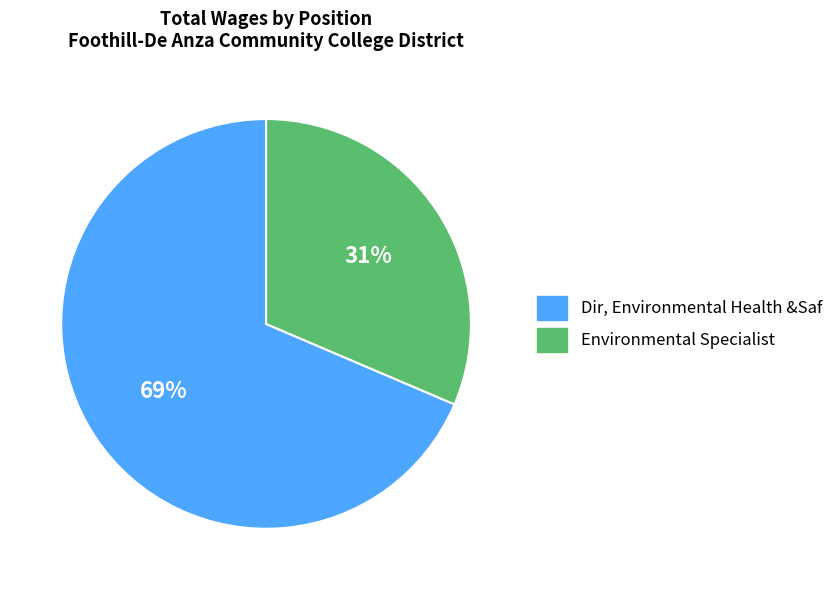

Rank the categories by value from highest to lowest.

Dir, Environmental Health &Saf, Environmental Specialist